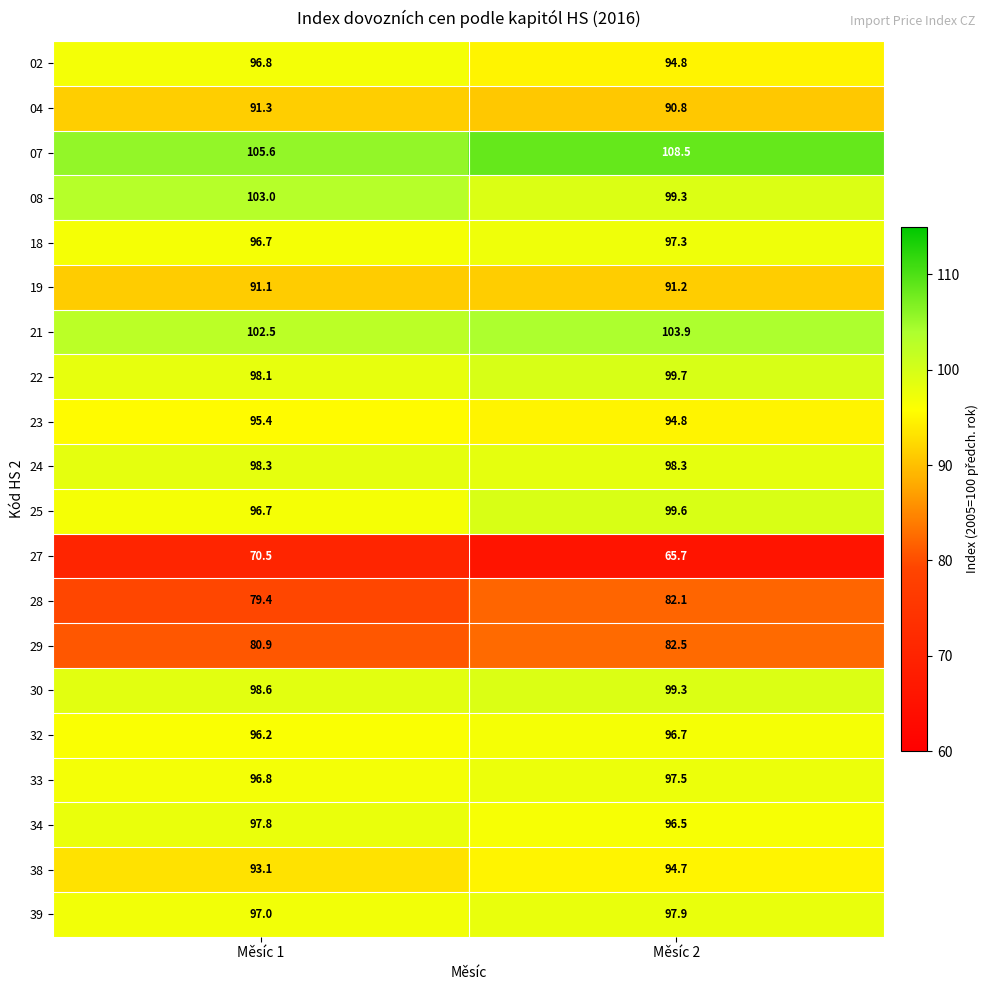

At which category does the chart reach its peak across all series?

Měsíc 2